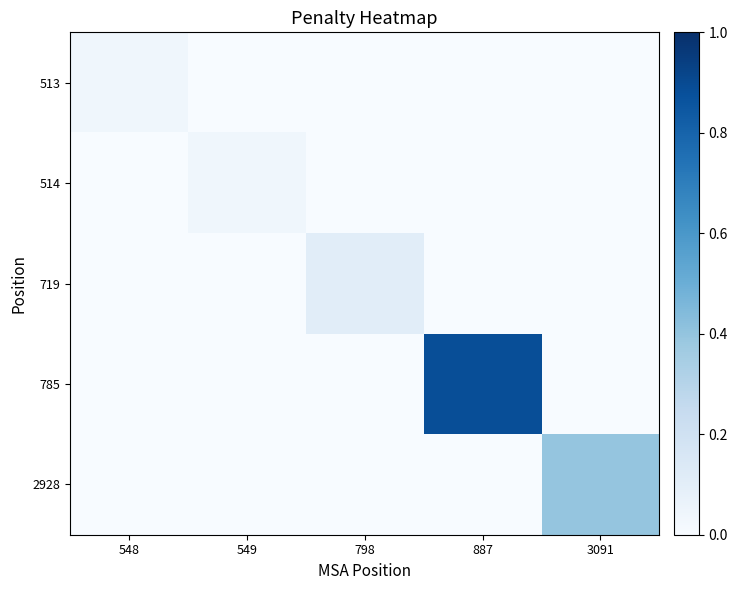

Which series has the largest range (max minus min)?

785